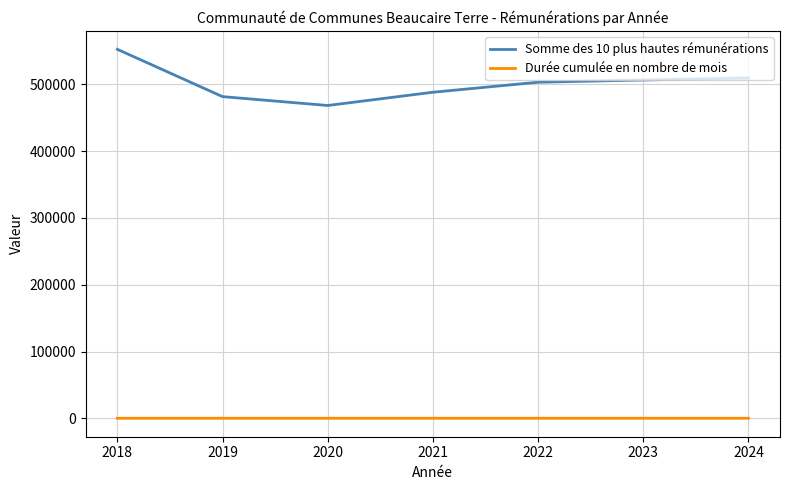

How many lines are shown in the chart?

2